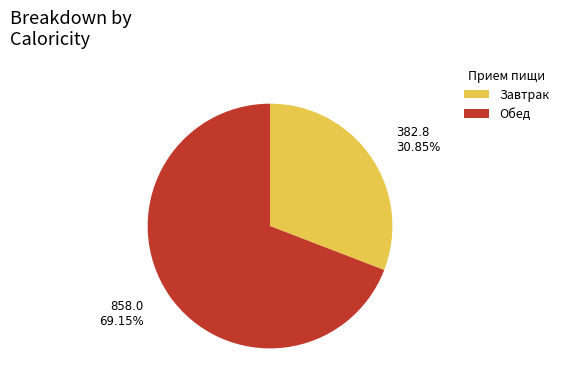

To the nearest percent, what is the average slice percentage?

50%